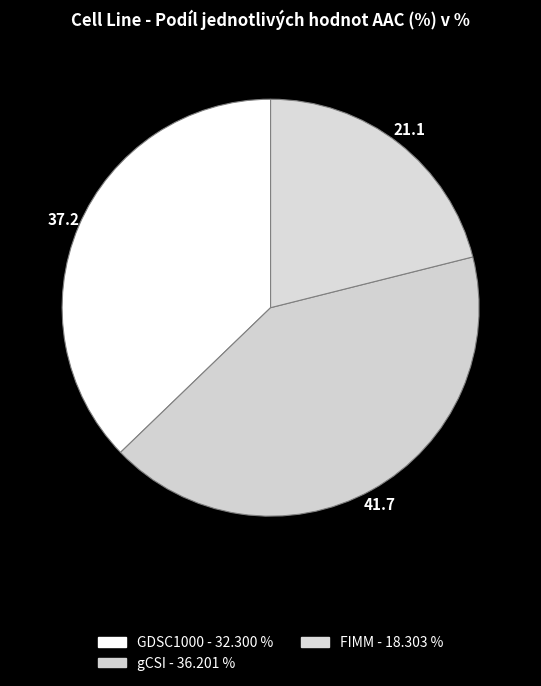

Which slice is the largest?

gCSI